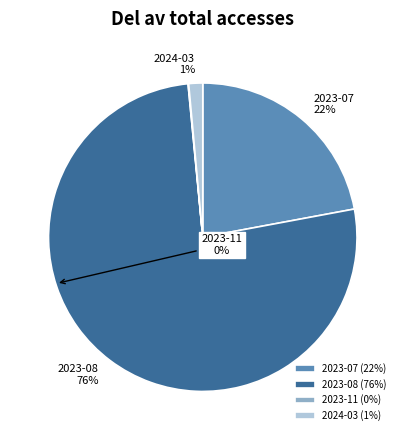

To the nearest percent, what is the average slice percentage?

25%